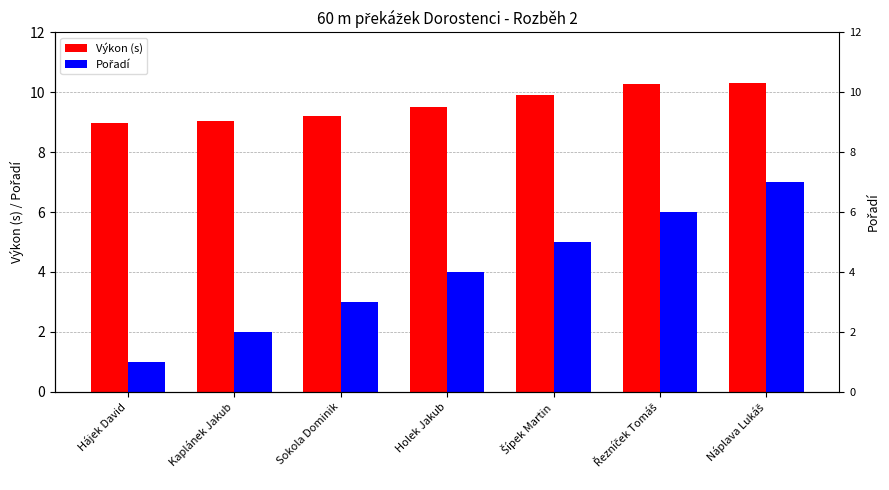

Rank the categories by Pořadí value from lowest to highest.

Hájek David, Kaplánek Jakub, Sokola Dominik, Holek Jakub, Šípek Martin, Řezníček Tomáš, Náplava Lukáš